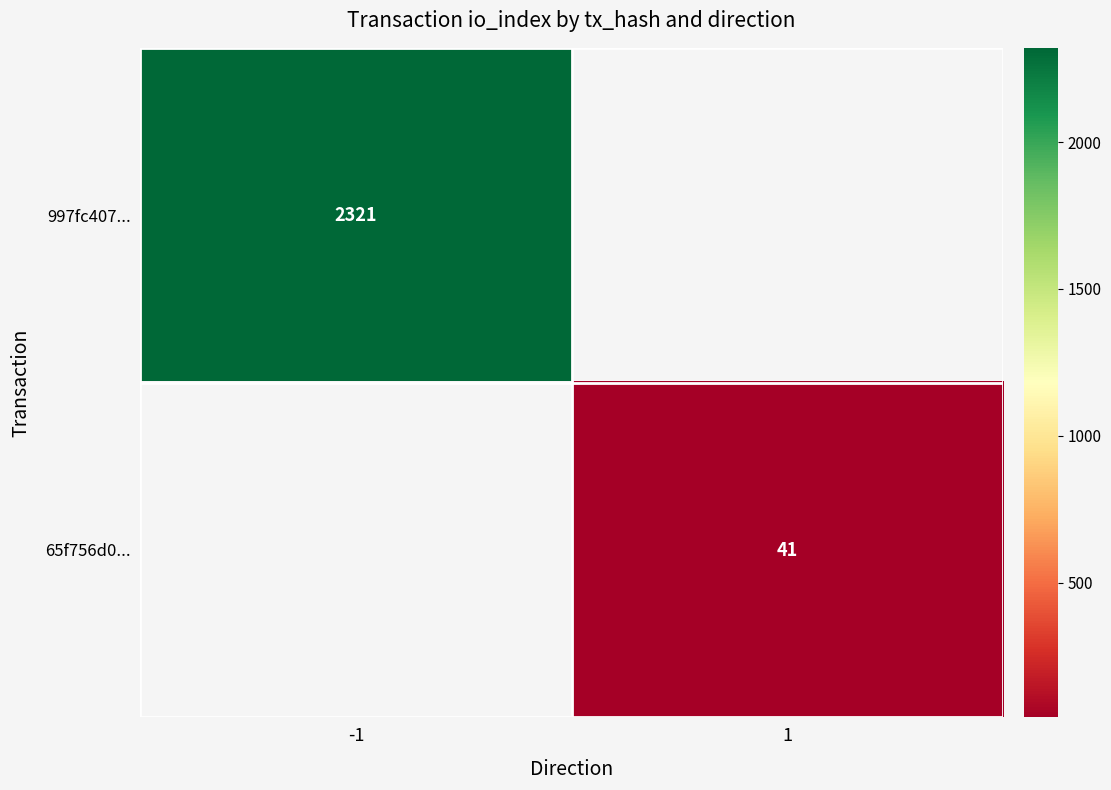

Is it true that 997fc407... equals 3293 at -1?

False